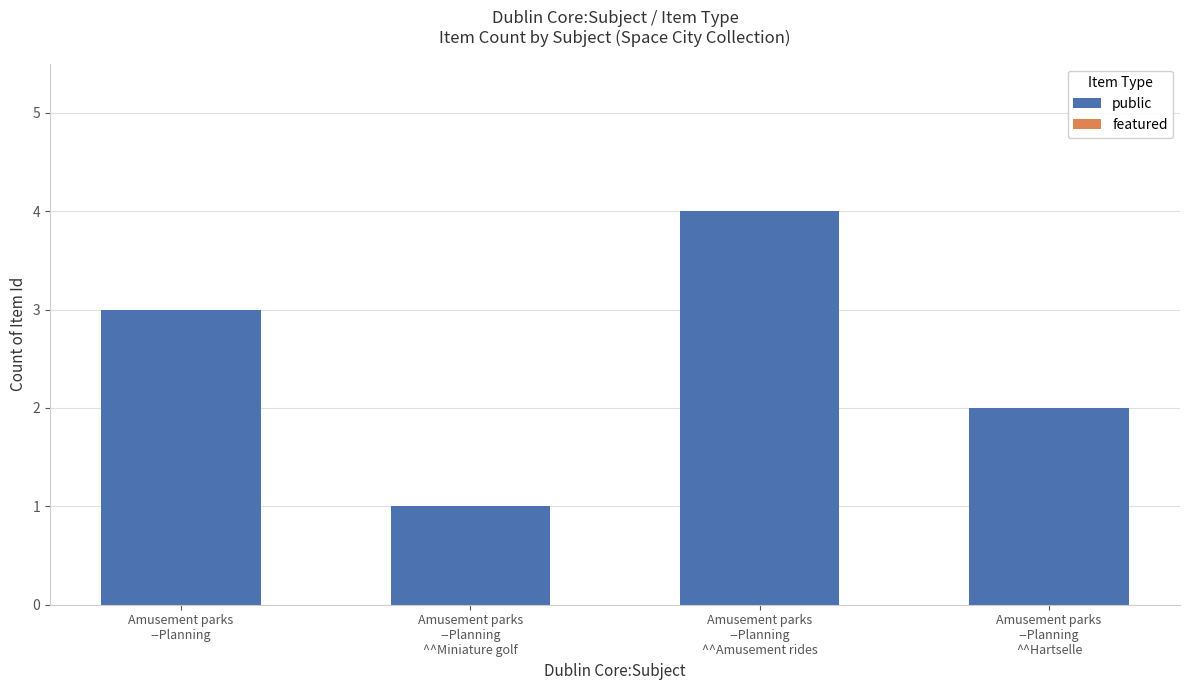

Reading left to right, list all the values displayed in this chart.

3	1	4	2